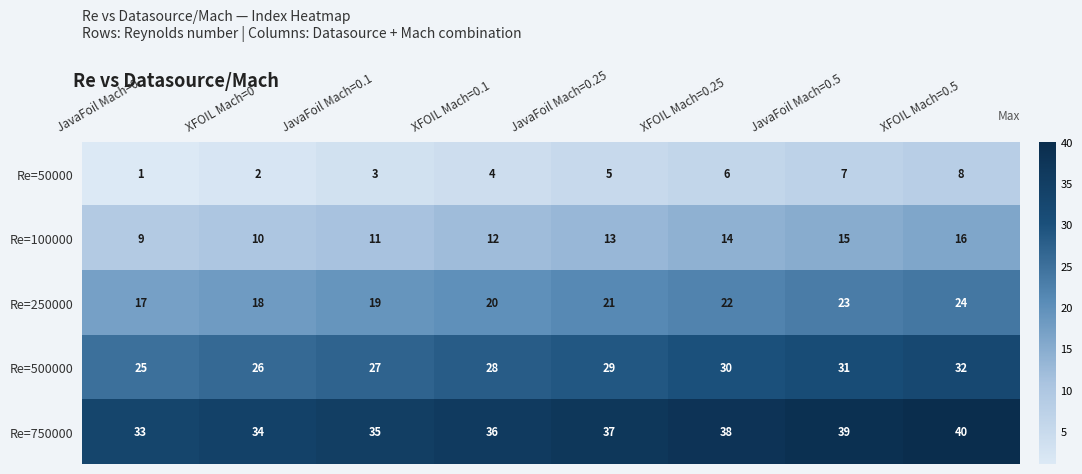

Read the Re=500000 value at JavaFoil Mach=0.25.

29